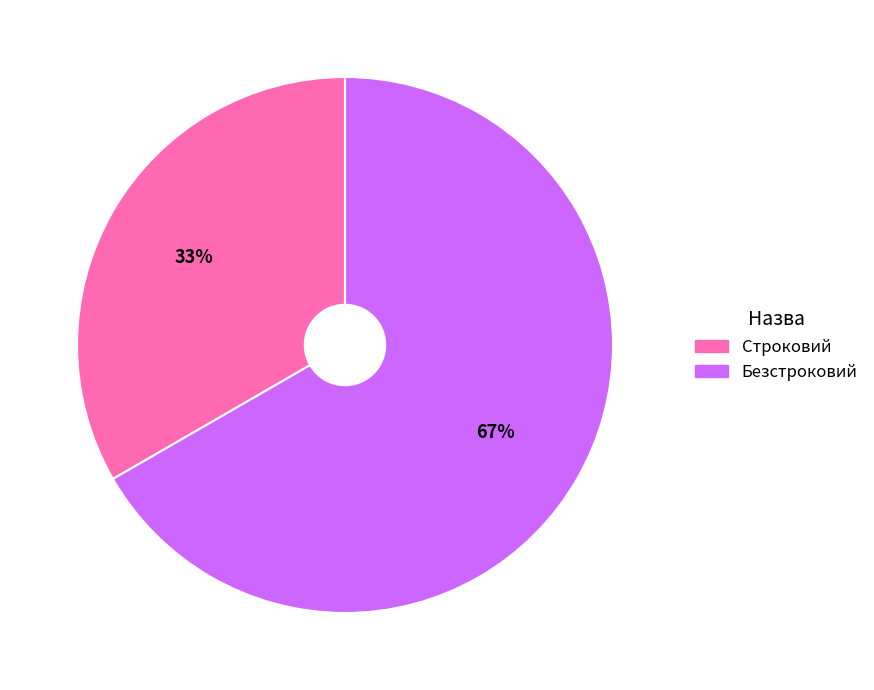

Do Безстроковий and Строковий together represent more than half of the pie?

Yes